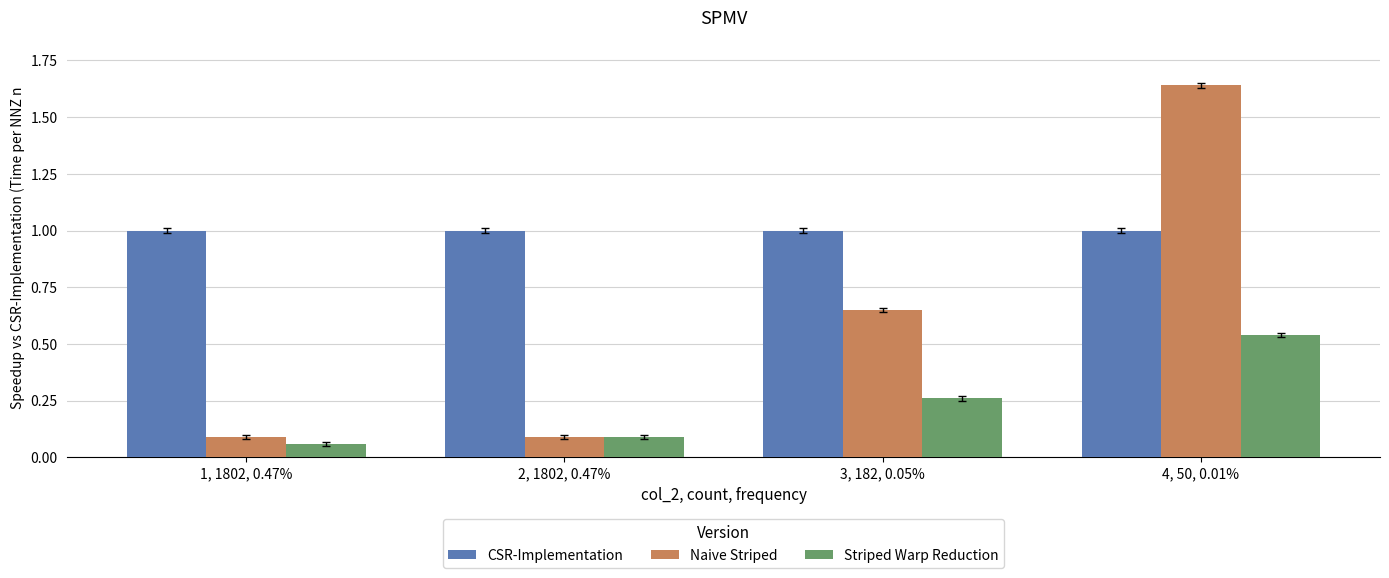

The CSR-Implementation series shows 1.0 at 1, 1802, 0.47%. True or false?

True